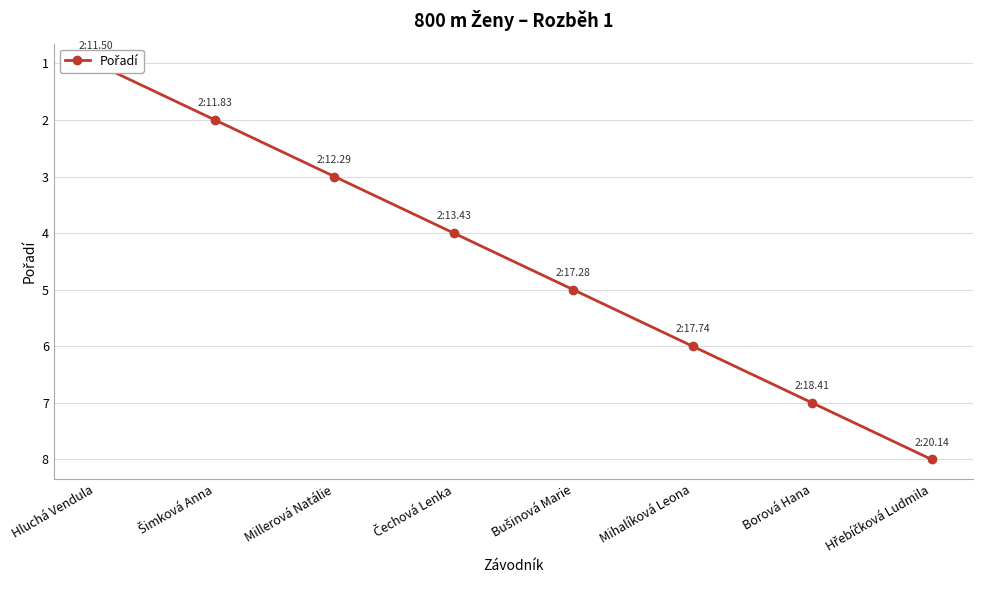

What is the maximum value shown in the chart?

8